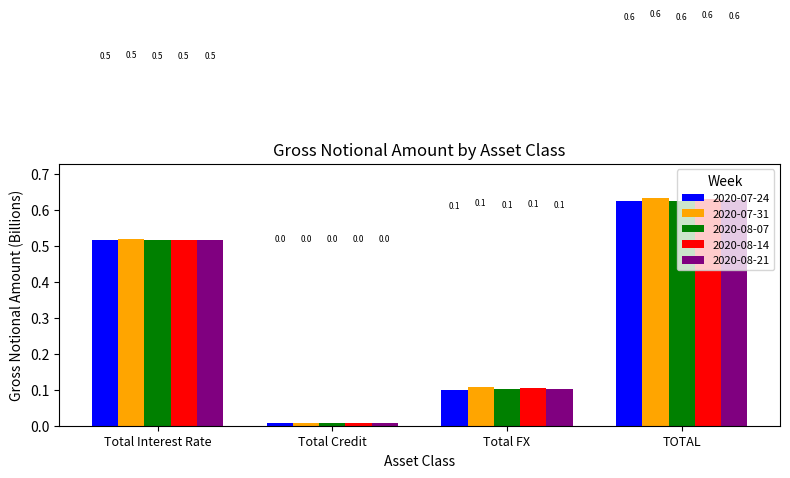

What is the total value across all series at TOTAL?

3.1